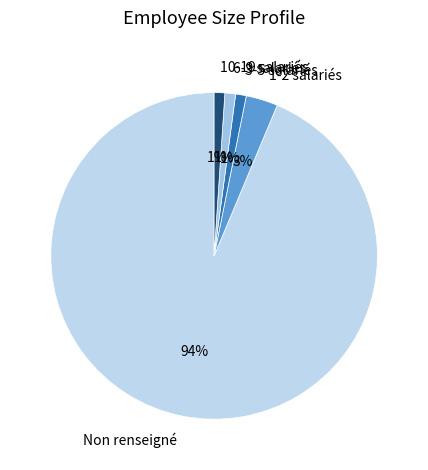

How many segments does this pie chart have?

5